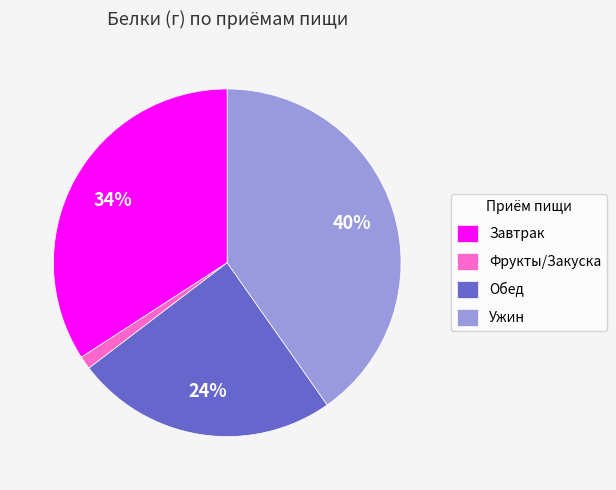

Which has a higher value, Обед or Завтрак?

Завтрак